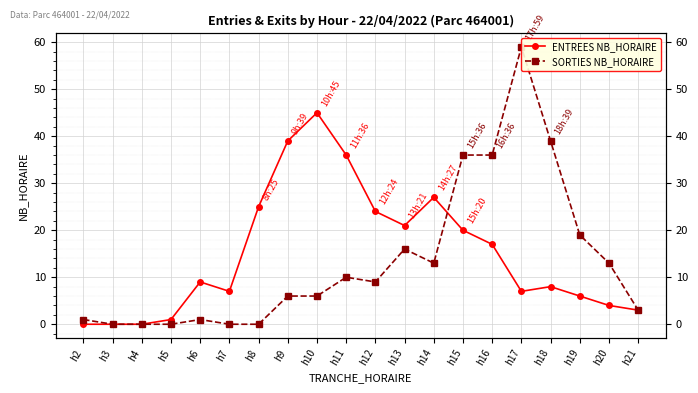

In SORTIES NB_HORAIRE, how many points are lower than both neighbors (excluding endpoints)?

2